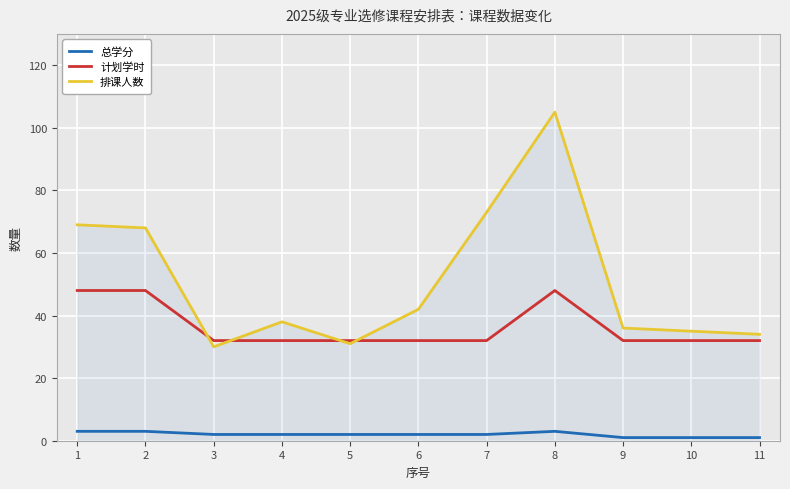

True or false: 总学分 and 排课人数 intersect in this chart.

False